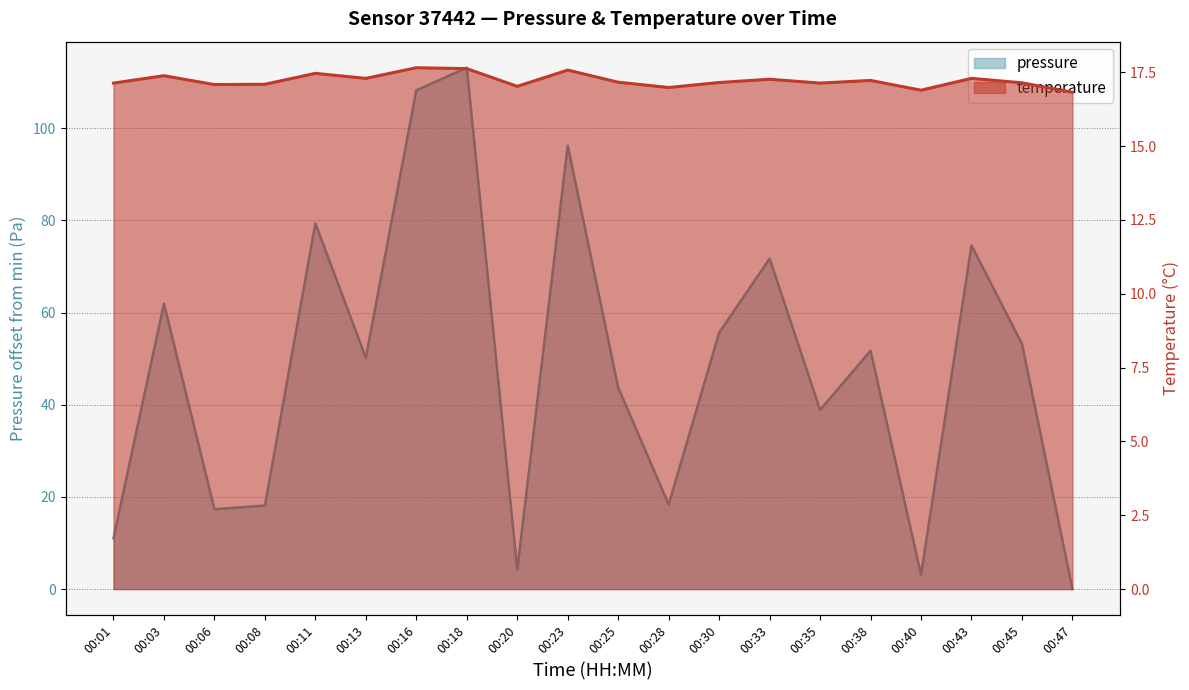

What are all the series names shown in the legend?

pressure, temperature